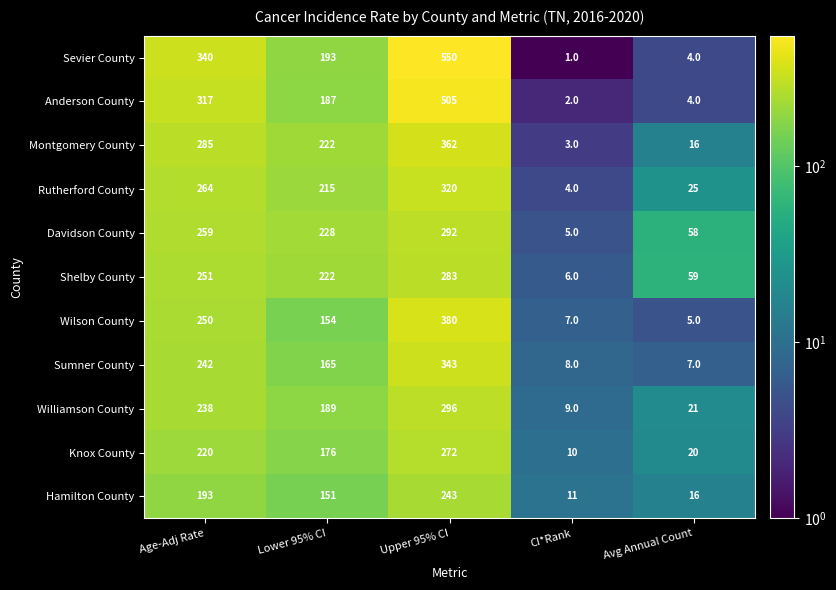

At which category does the chart reach its peak across all series?

Upper 95% CI